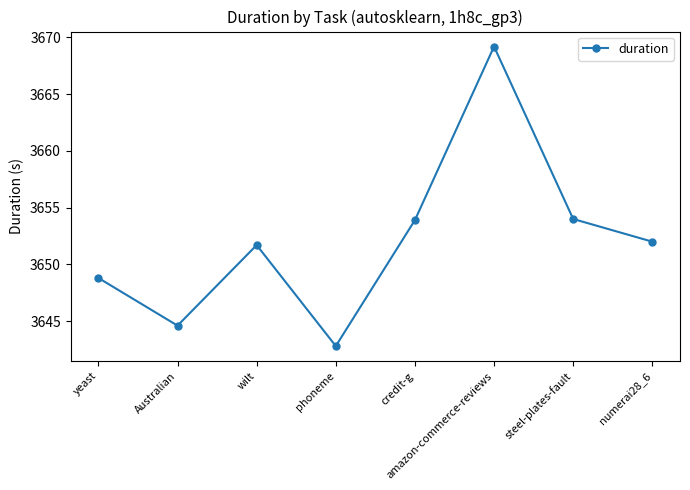

How many points are higher than both their immediate neighbors (excluding endpoints)?

2